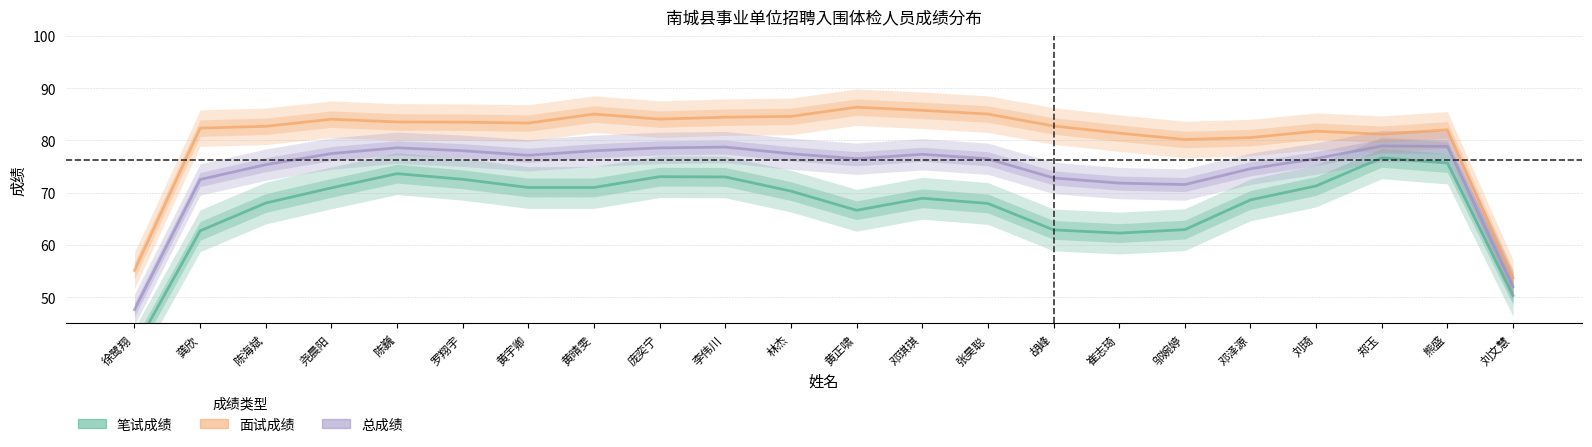

True or false: 笔试成绩 and 总成绩 cross at least once.

False